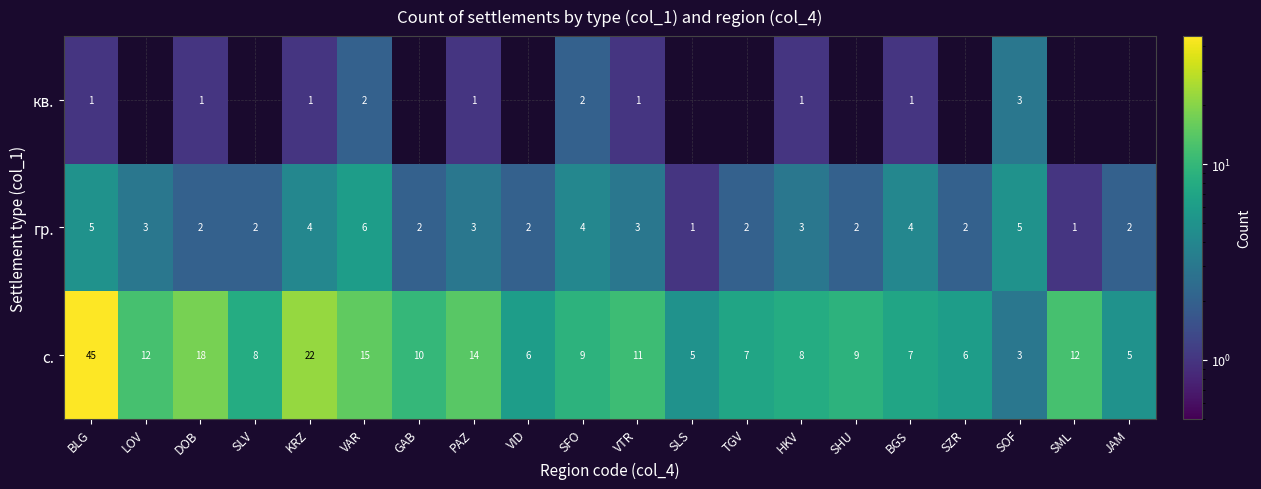

The гр. series shows 2 at VAR. True or false?

False